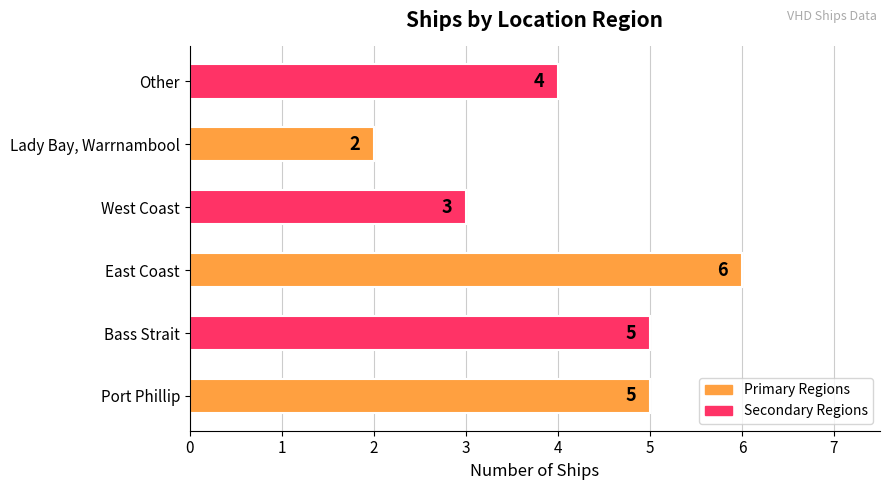

What is the difference between the second highest and minimum values?

3